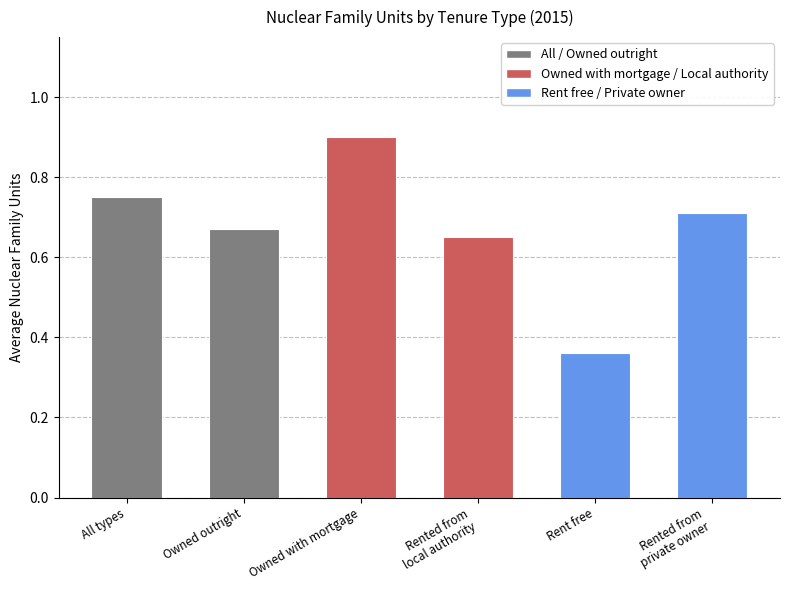

List the labels in order of Owned Categories value, smallest first.

Owned outright, All types